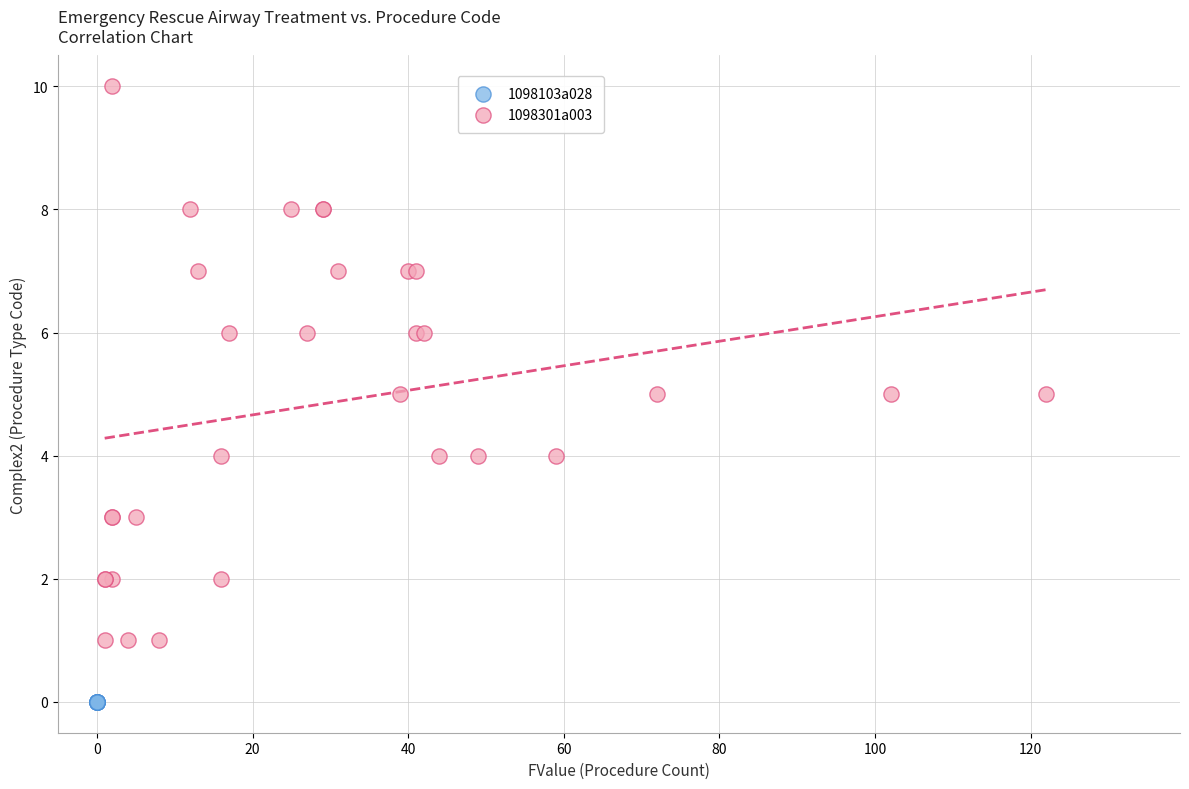

Which series contains the highest Y value?

1098301a003